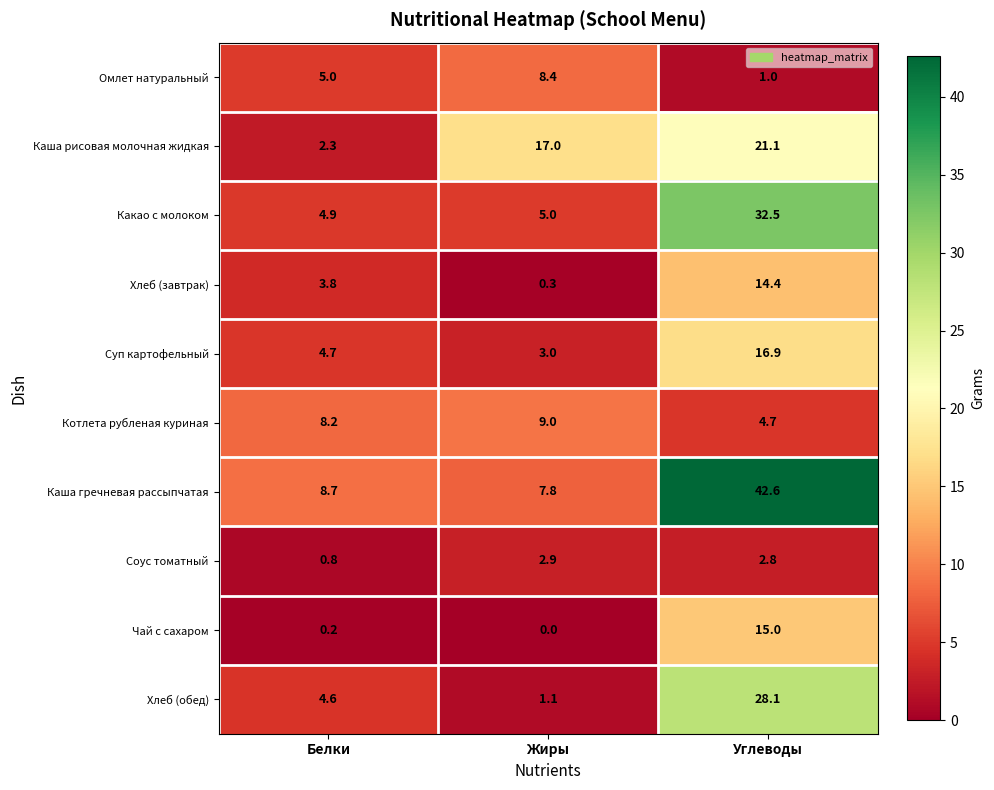

What value does the Хлеб (обед) series have at Углеводы?

28.1